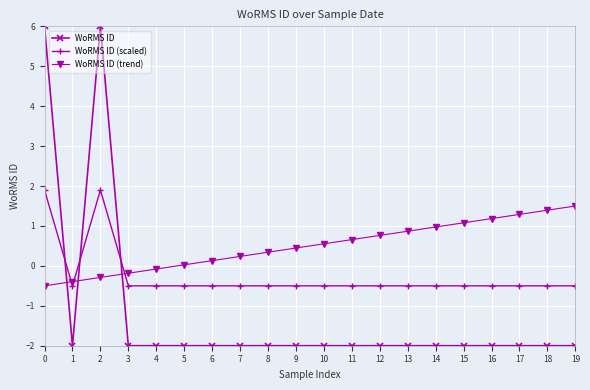

True or false: WoRMS ID (trend) has a value of 0.5 at 13.

False